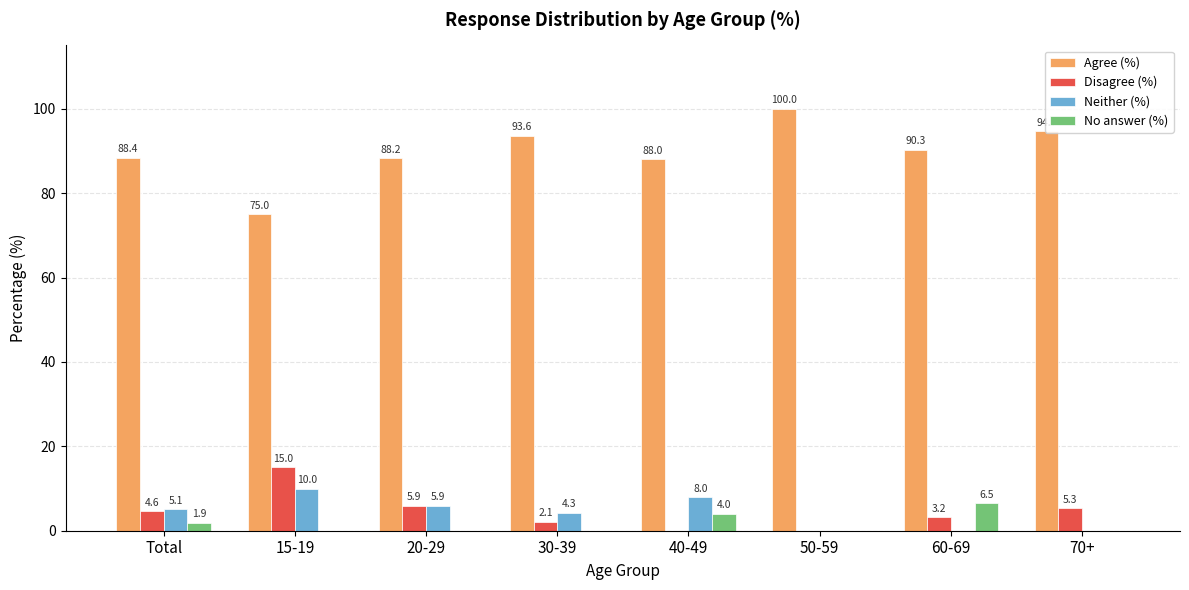

Reading left to right, what are all the values shown in this chart?

Agree (%): 88.4	75.0	88.2	93.6	88.0	100.0	90.3	94.7
Disagree (%): 4.6	15.0	5.9	2.1	0.0	0.0	3.2	5.3
Neither (%): 5.1	10.0	5.9	4.3	8.0	0.0	0.0	0.0
No answer (%): 1.9	0.0	0.0	0.0	4.0	0.0	6.5	0.0